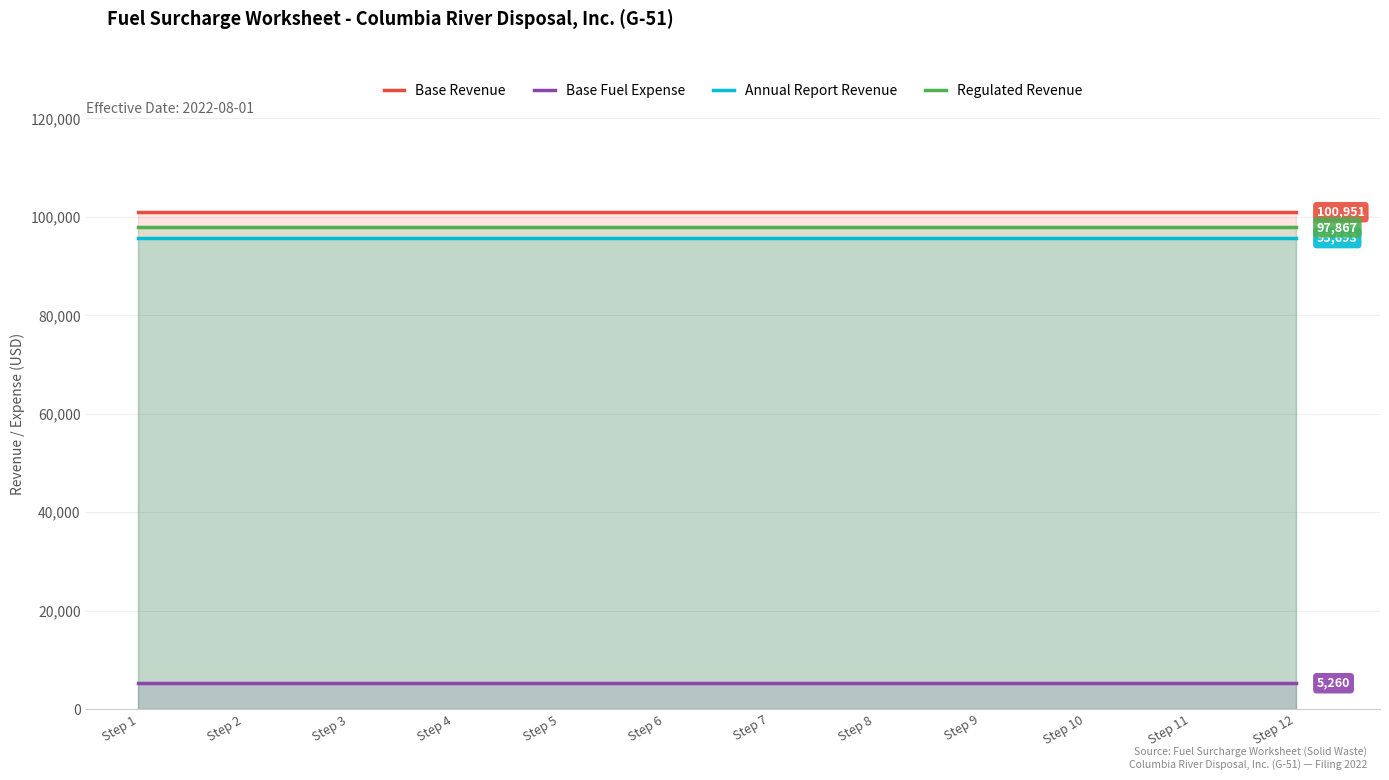

True or false: Base Revenue and Regulated Revenue cross at least once.

False